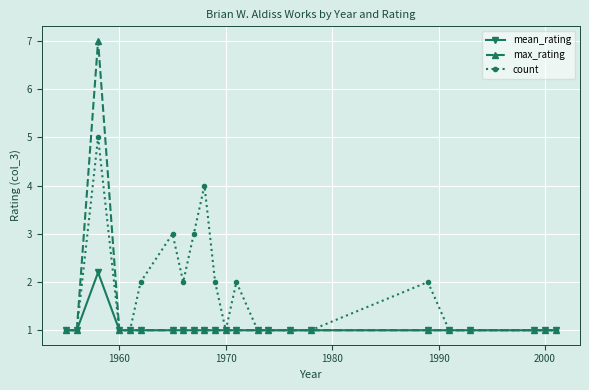

List the series in order of their peak value, lowest first.

mean_rating, count, max_rating